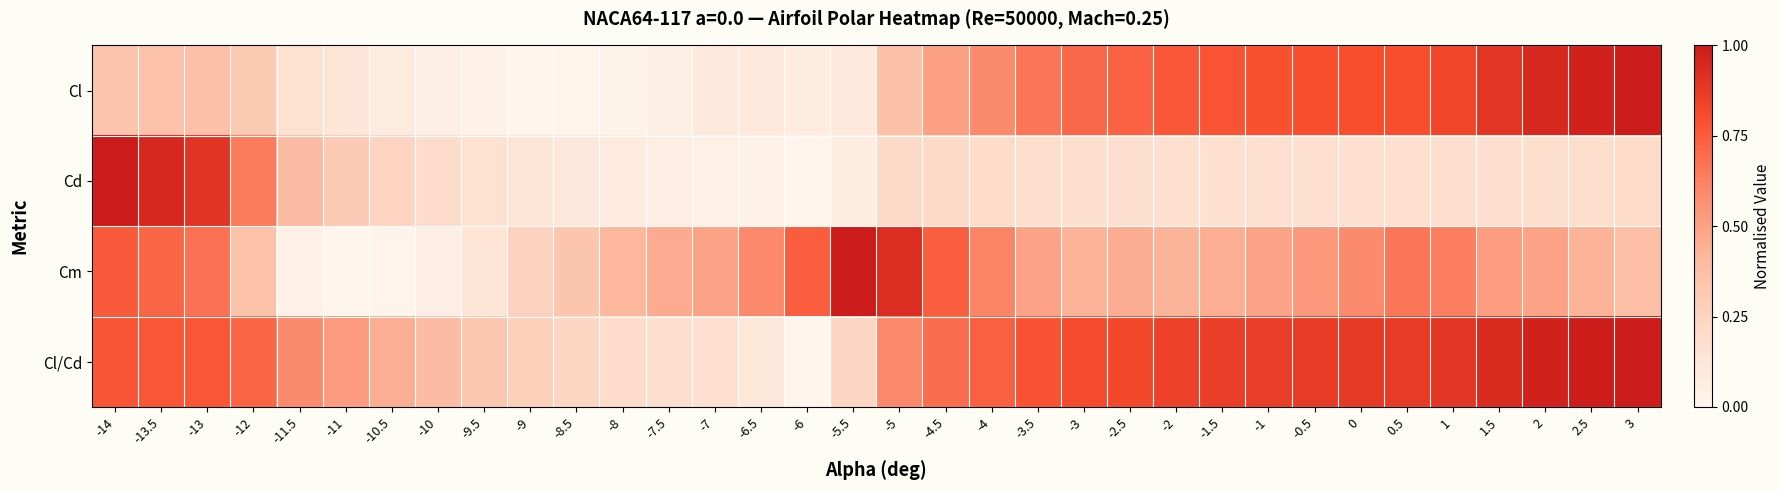

What is the difference between the highest and lowest values at -3?

0.6